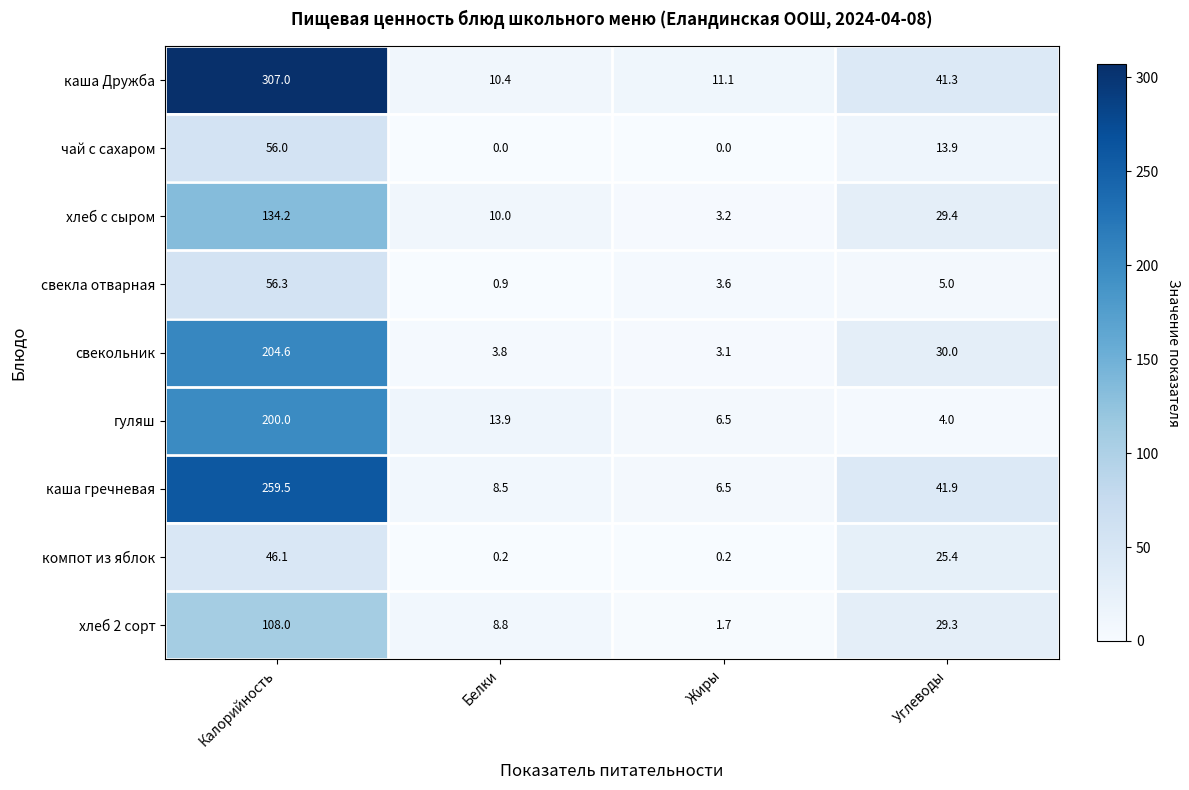

List the series in order of their peak value, highest first.

каша Дружба, каша гречневая, свекольник, гуляш, хлеб с сыром, хлеб 2 сорт, свекла отварная, чай с сахаром, компот из яблок